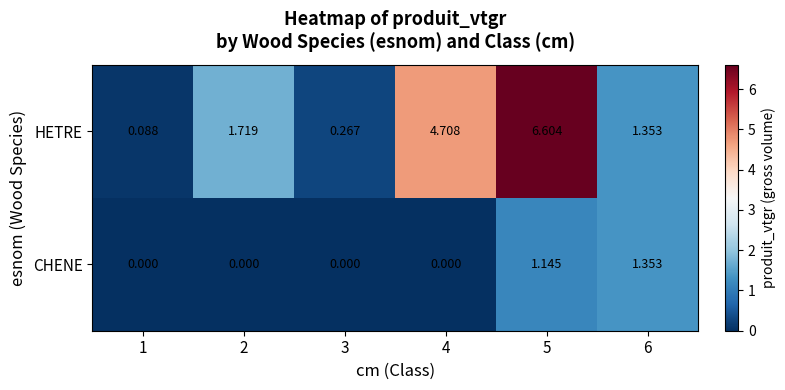

Which series has the largest total across all categories?

HETRE